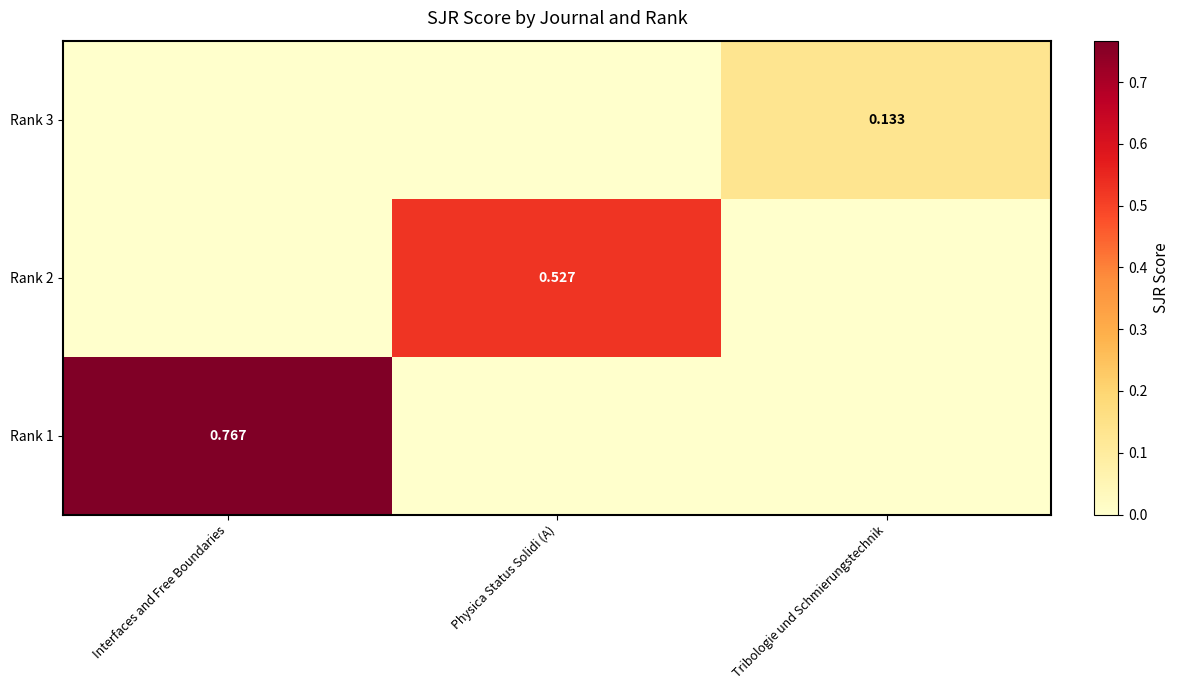

At which category is the sum across all series the highest?

Interfaces and Free Boundaries